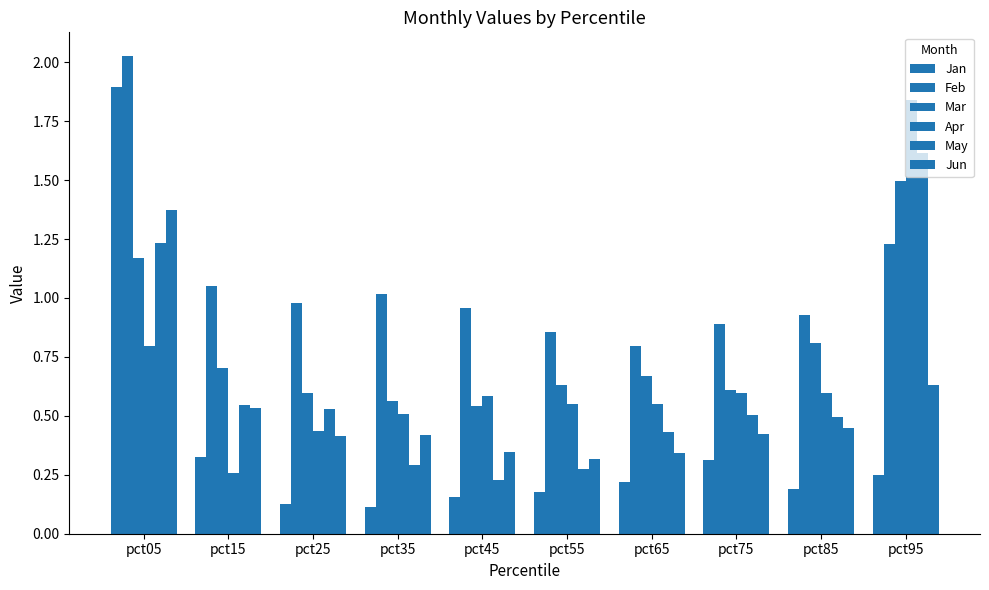

What is the value of the May bar at the 5th from the left?

0.2